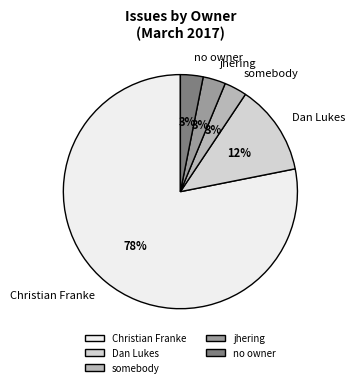

What percentage is the no owner slice, to the nearest percent?

3%